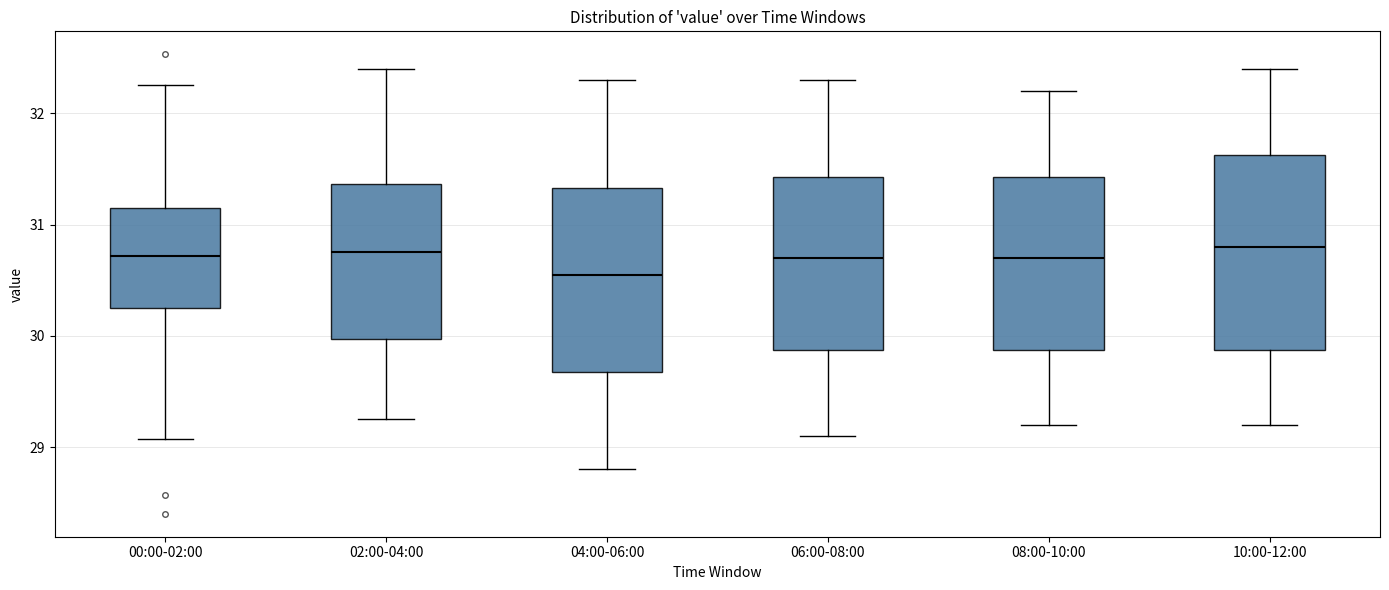

Where does the upper whisker of the box for 00:00-02:00 end on the y-axis? The values are not printed on the chart, so give them approximately, as read against the axis.

32.3